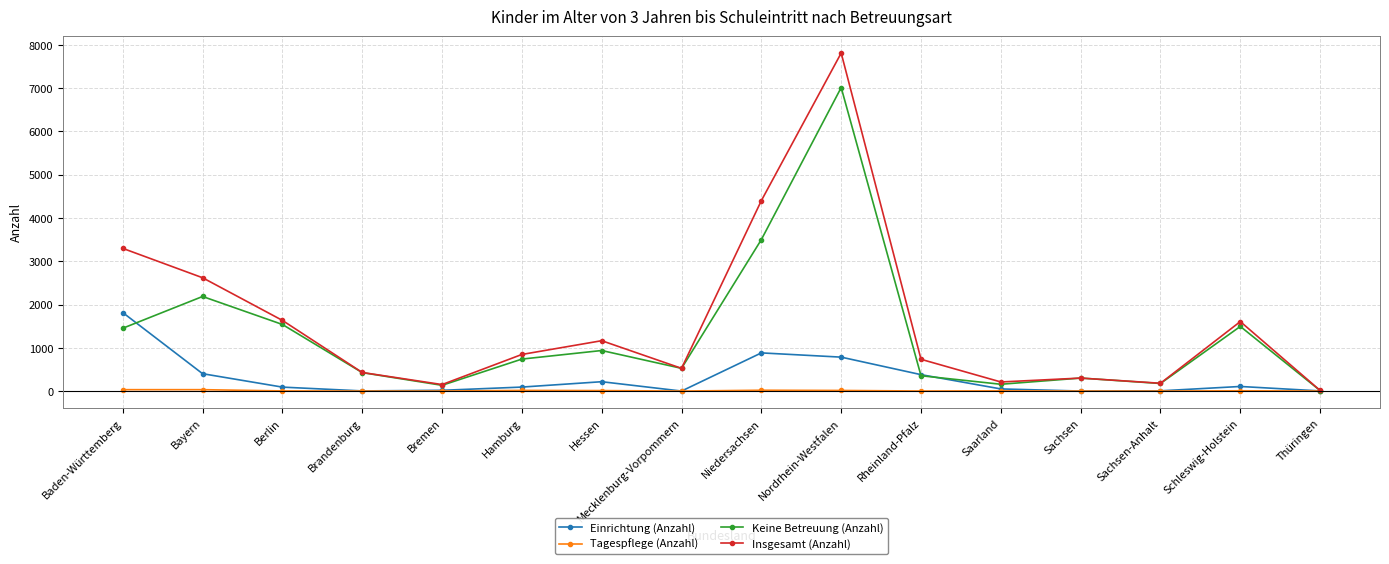

Is it true that Keine Betreuung (Anzahl) equals 10110 at Nordrhein-Westfalen?

False